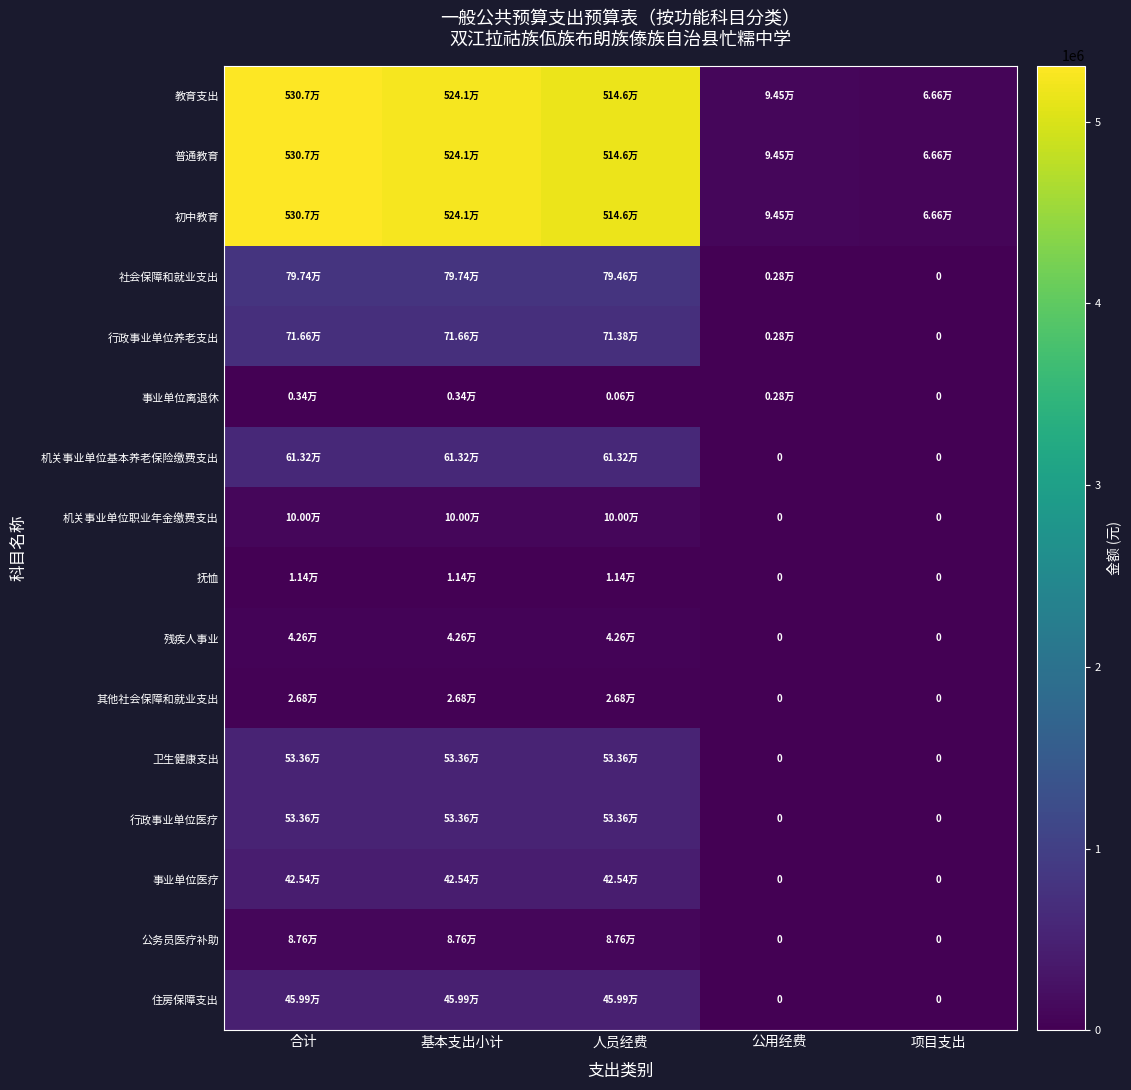

Which category has the lowest value in the 事业单位医疗 series?

公用经费